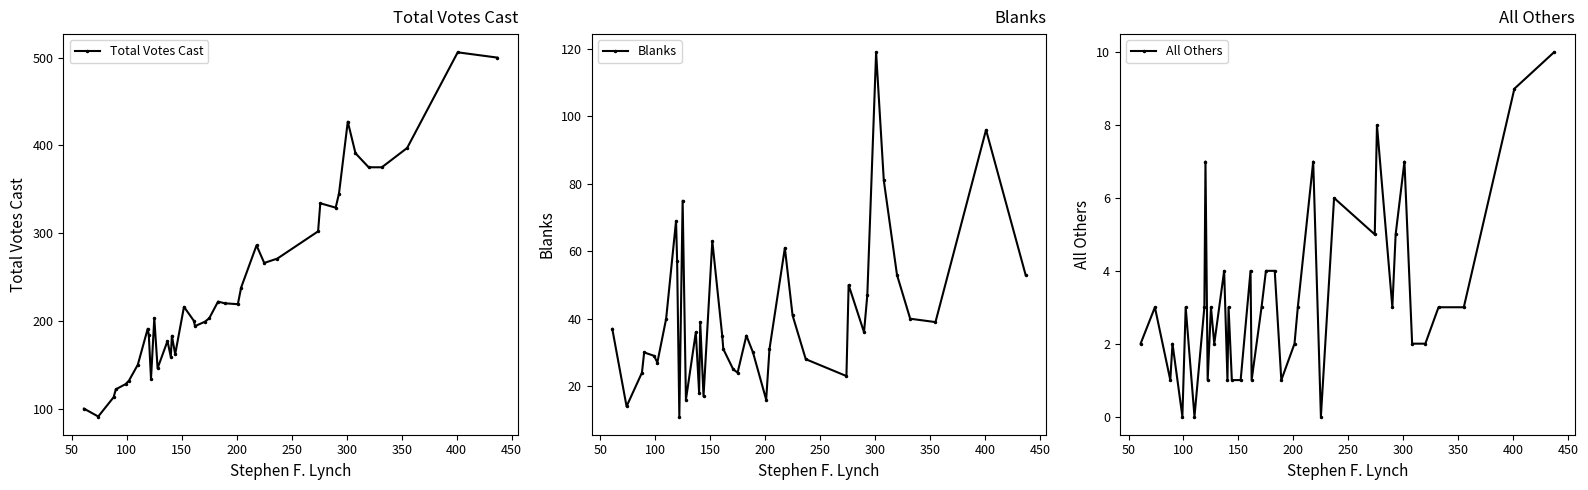

Does the chart display data point markers on the line(s)?

Yes